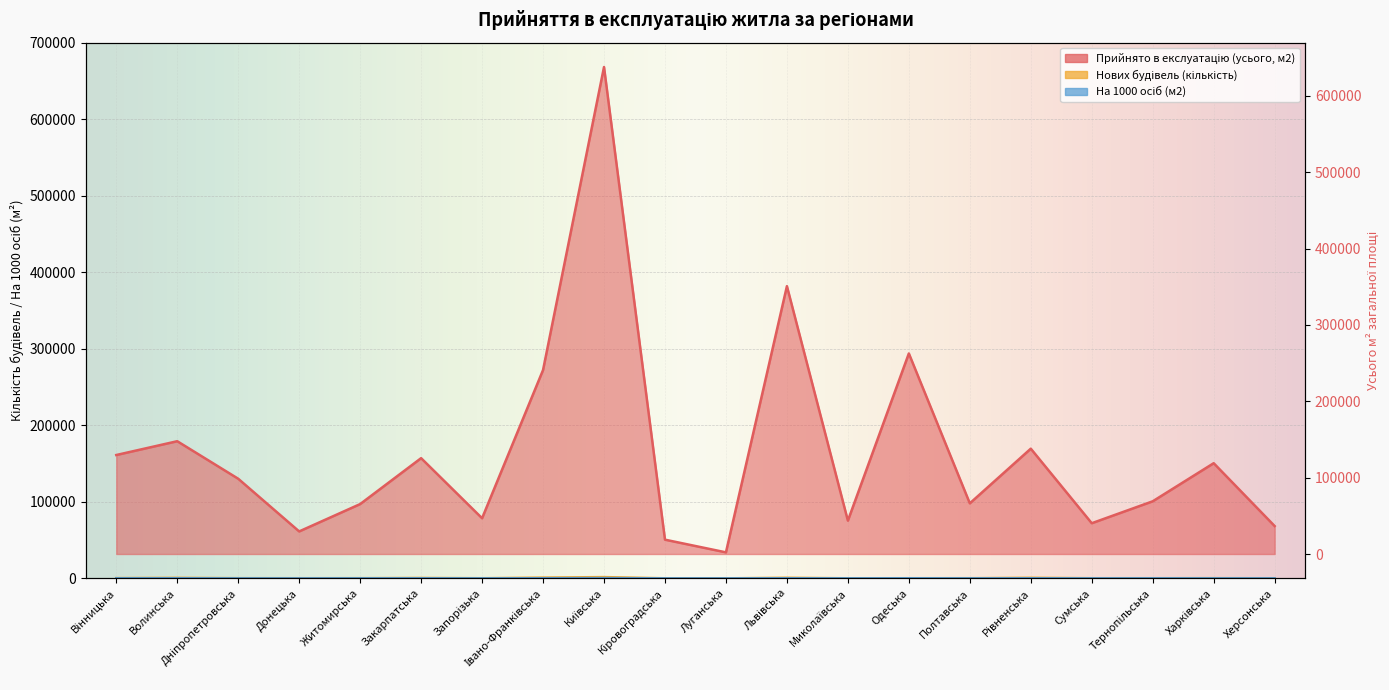

Which series has the largest total across all categories?

Прийнято в екслуатацію (усього, м2)